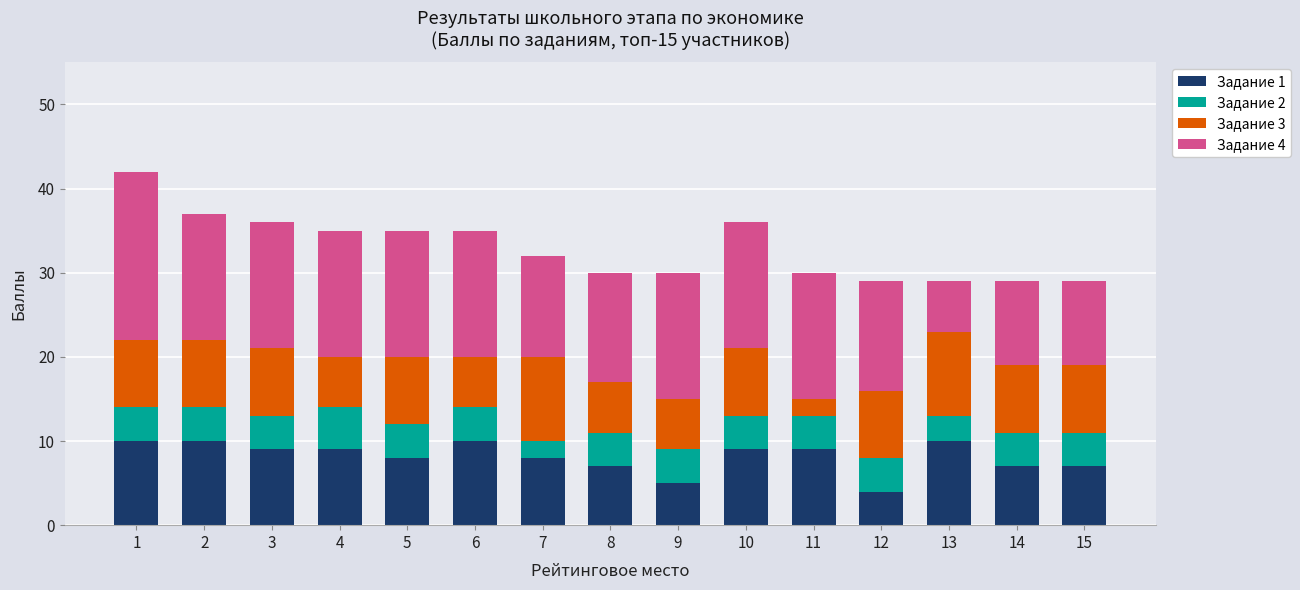

The Задание 1 series shows 7 at 8. True or false?

True